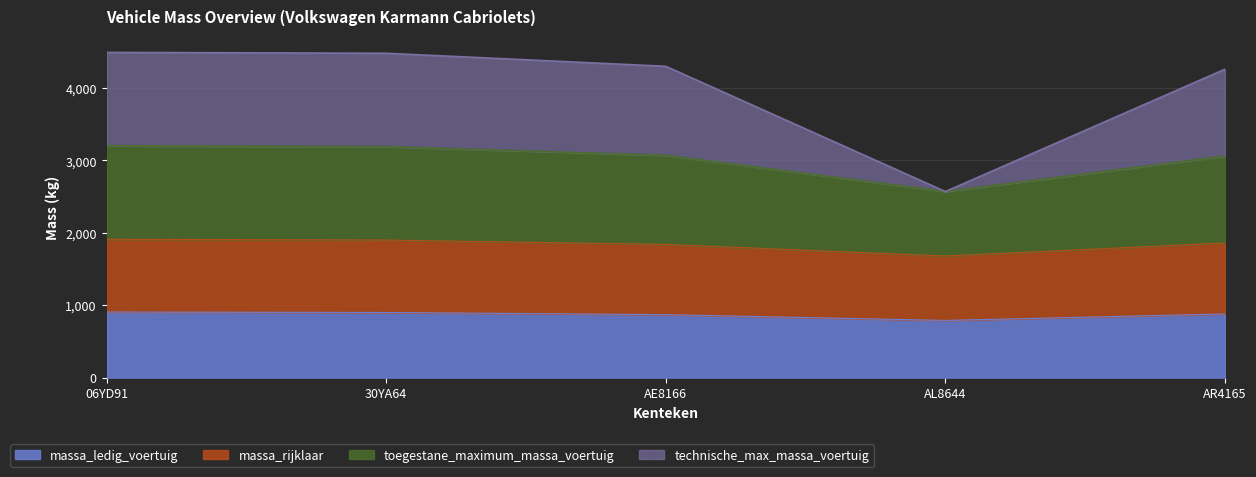

How many lines are shown in the chart?

4